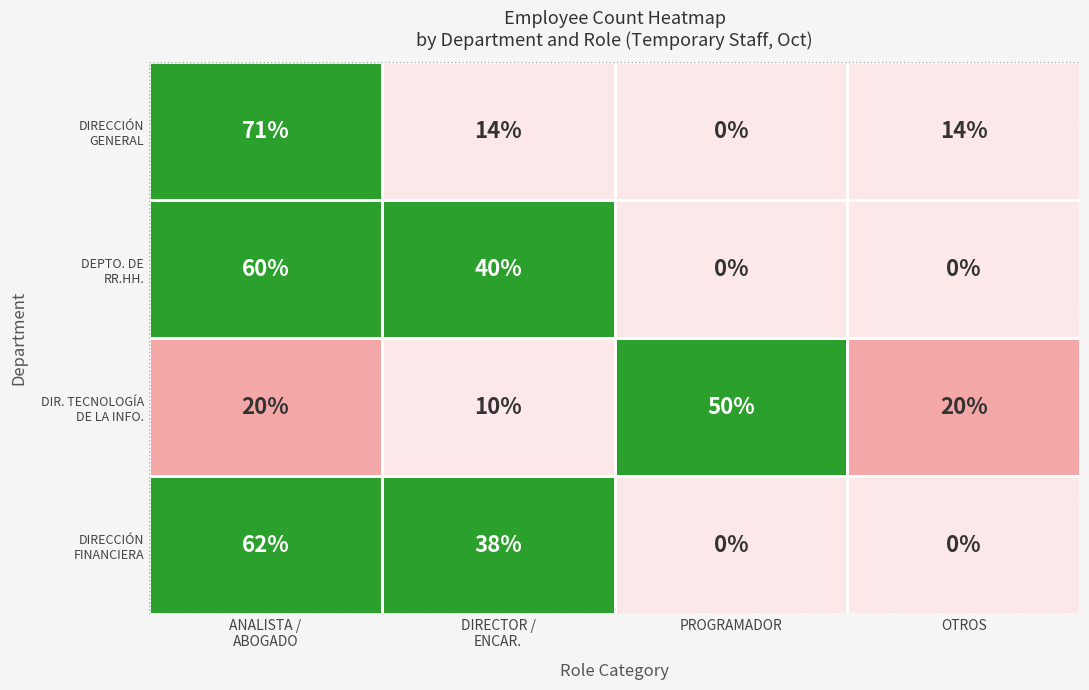

Is the value of DIRECCIÓN GENERAL at 0 greater than the value of DIRECCIÓN FINANCIERA at 3?

Yes